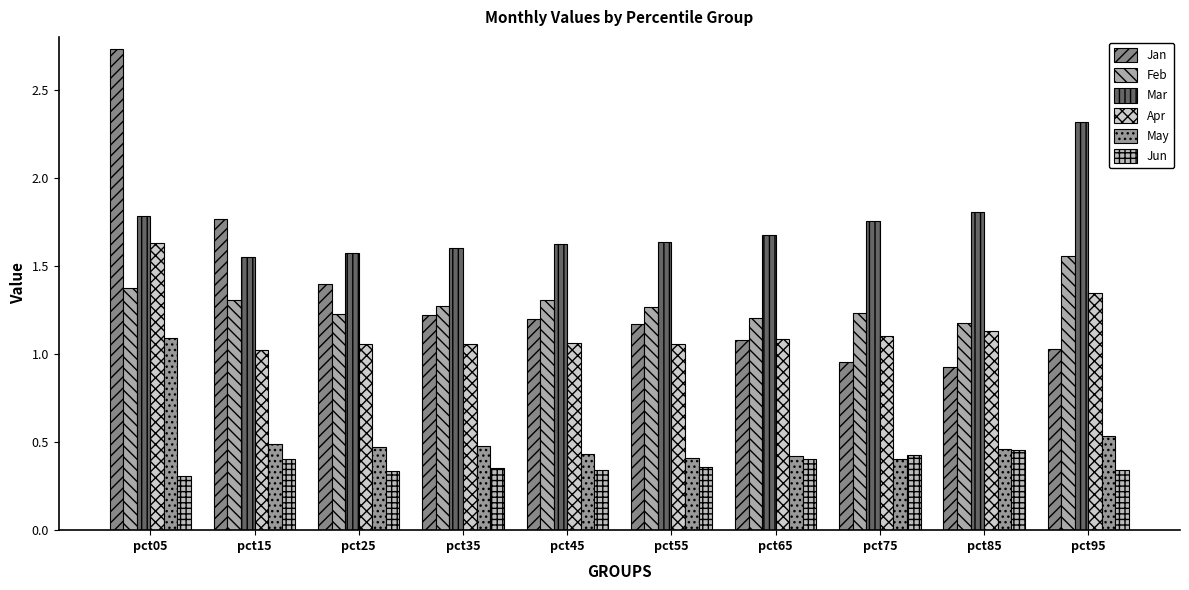

Which series has the largest range (max minus min)?

Jan